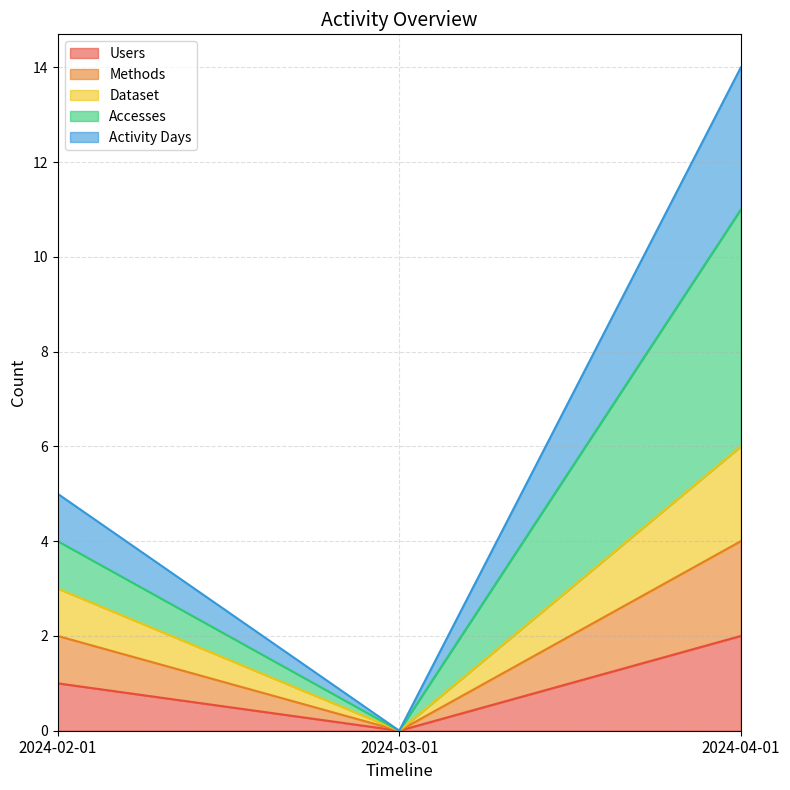

How many lines are shown in the chart?

5